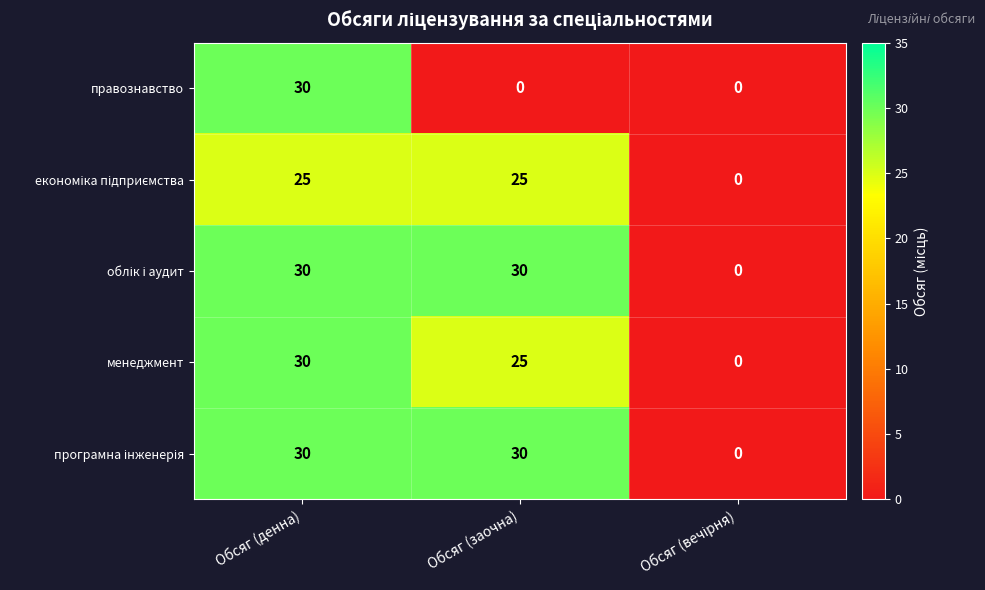

How many distinct data groups are displayed?

5